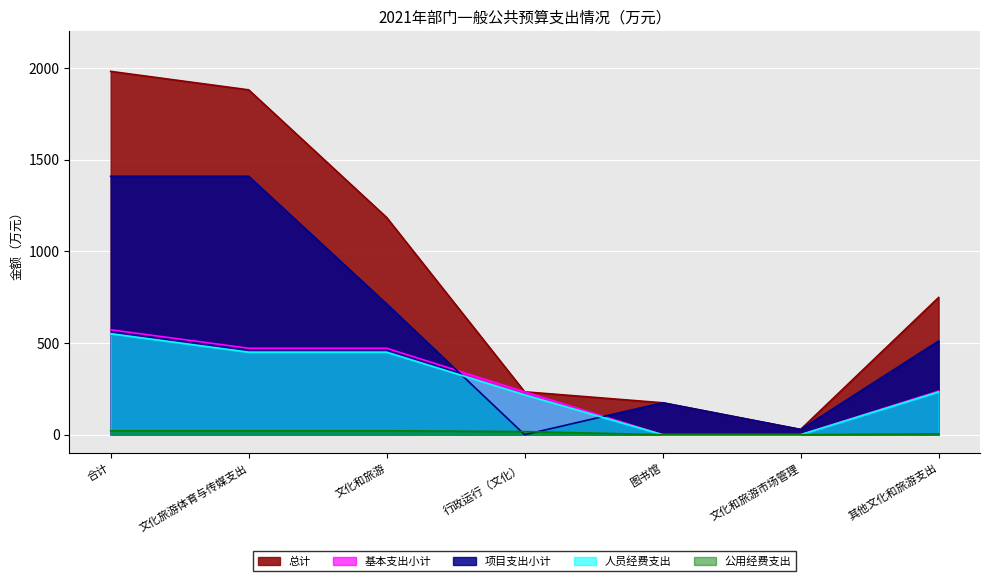

What is the total value across all series at 其他文化和旅游支出?

1733.6